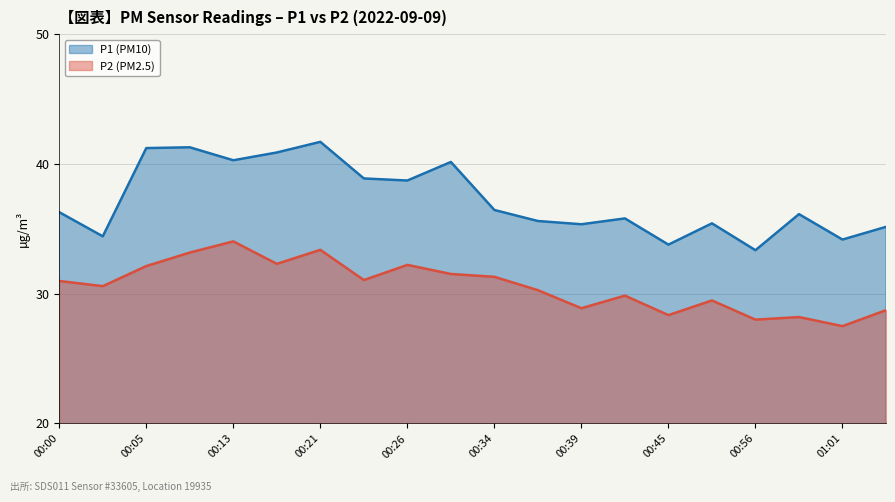

At which label is P1 closest to 37?

00:34